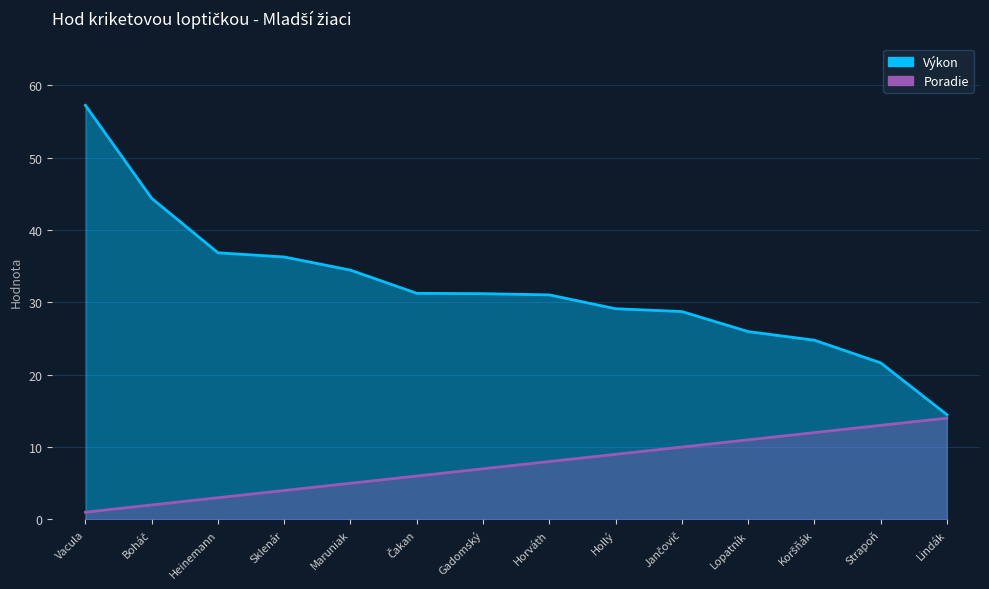

How many categories are shown in the chart?

14